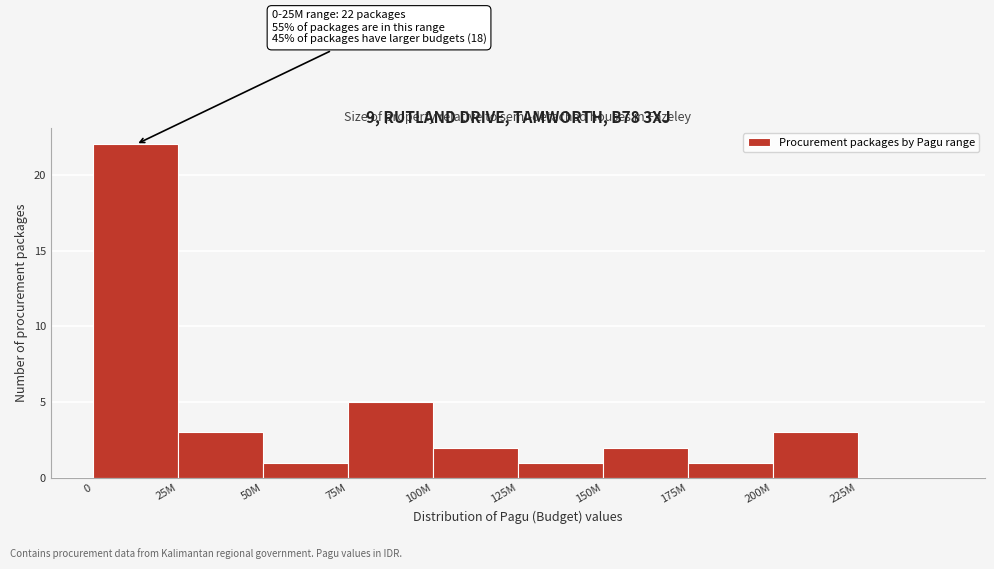

Reading left to right, extract all data points from this chart.

0=22	25M=3	50M=1	75M=5	100M=2	125M=1	150M=2	175M=1	200M=3	225M=0